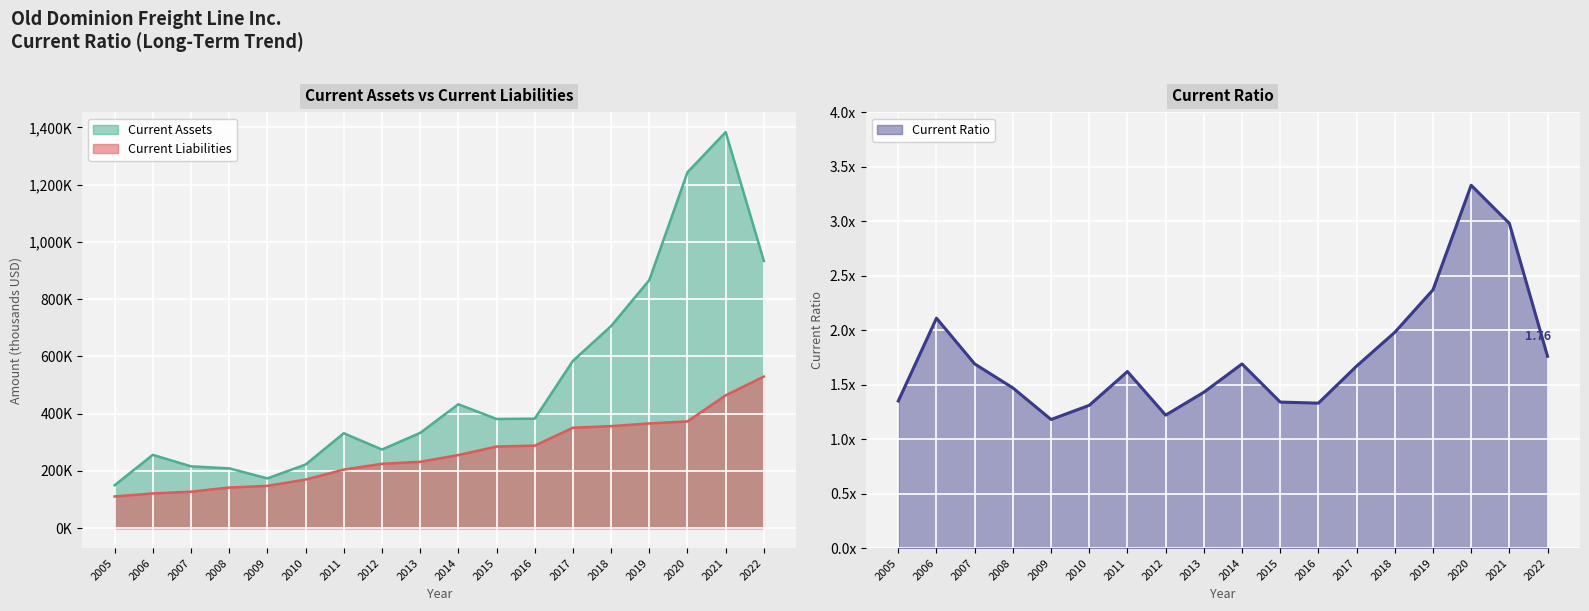

True or false: Current Ratio has a value of 0.3 at 2009.

False